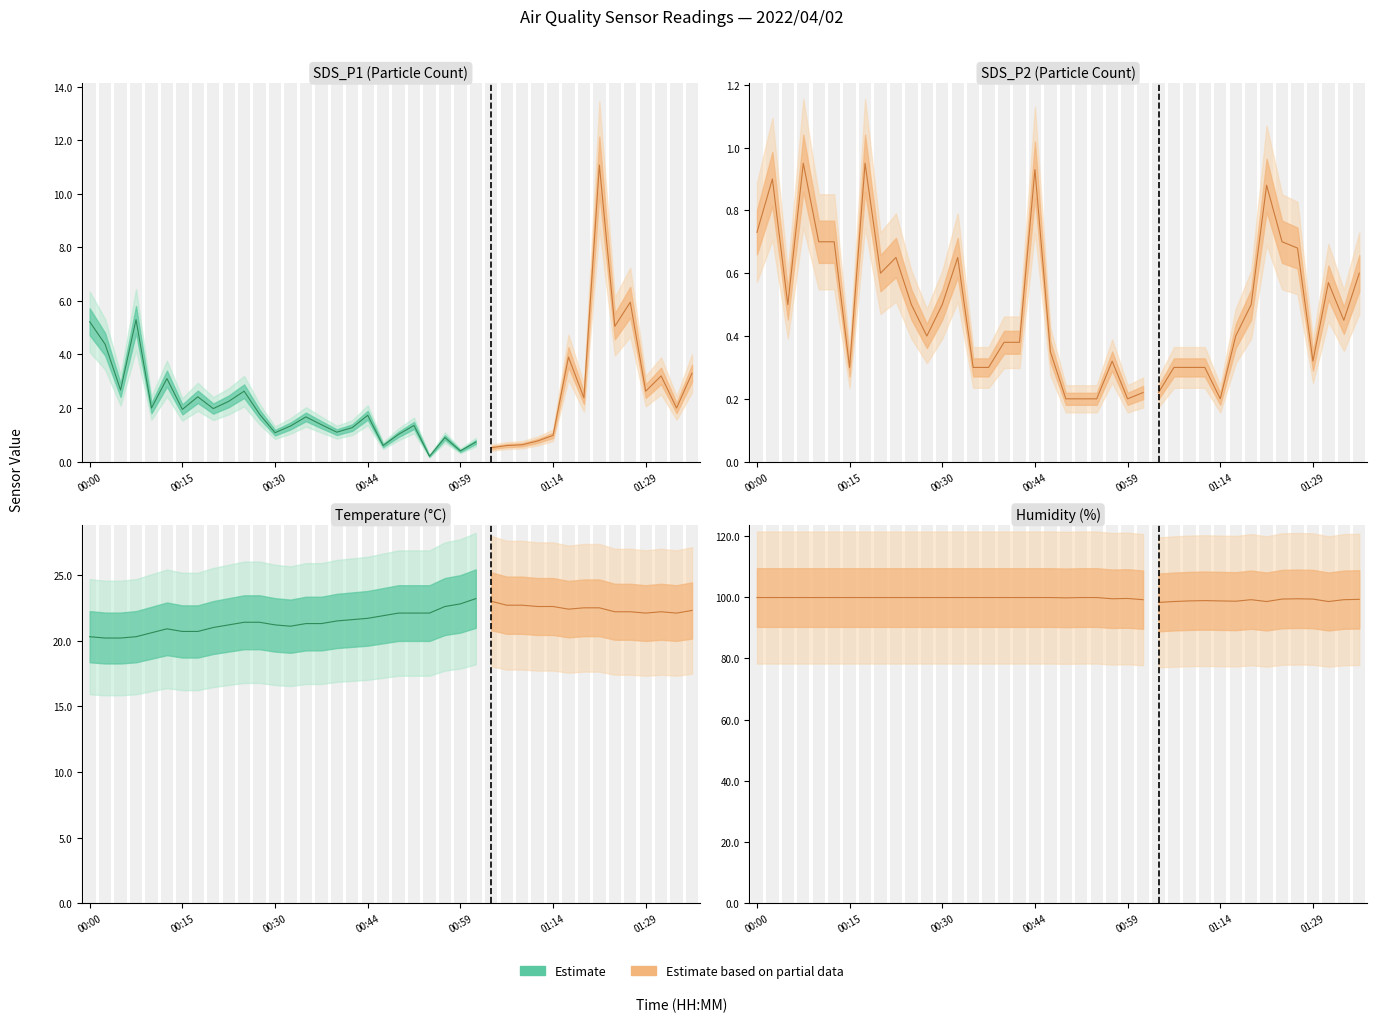

What position from the left is 4?

5